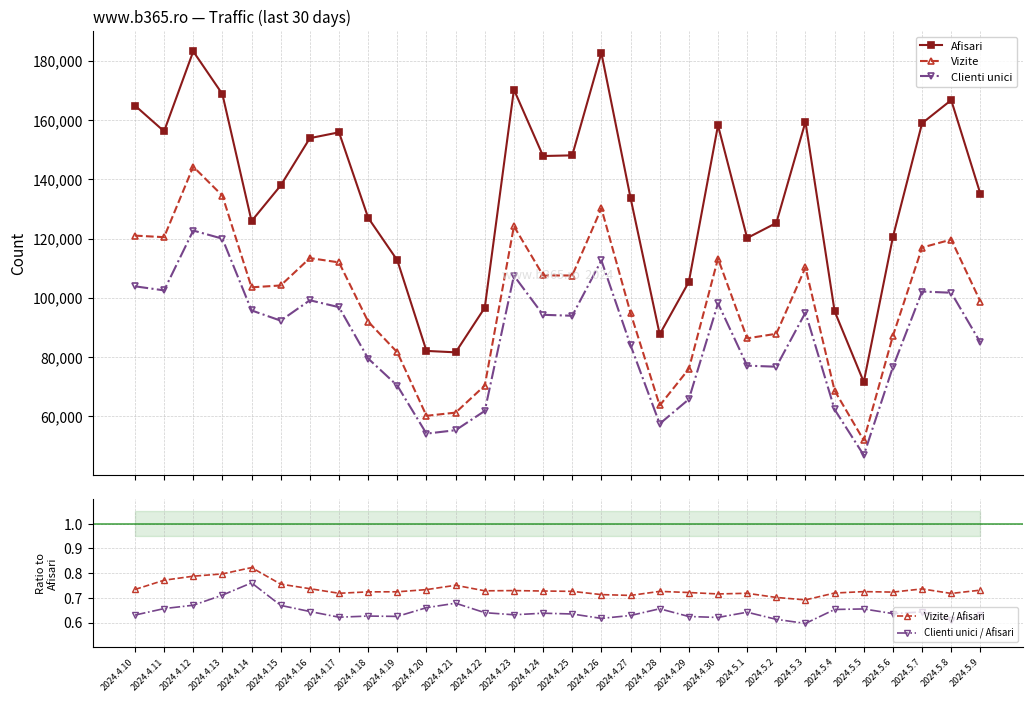

Is it true that Vizite equals 70410.0 at 2024.4.22?

True